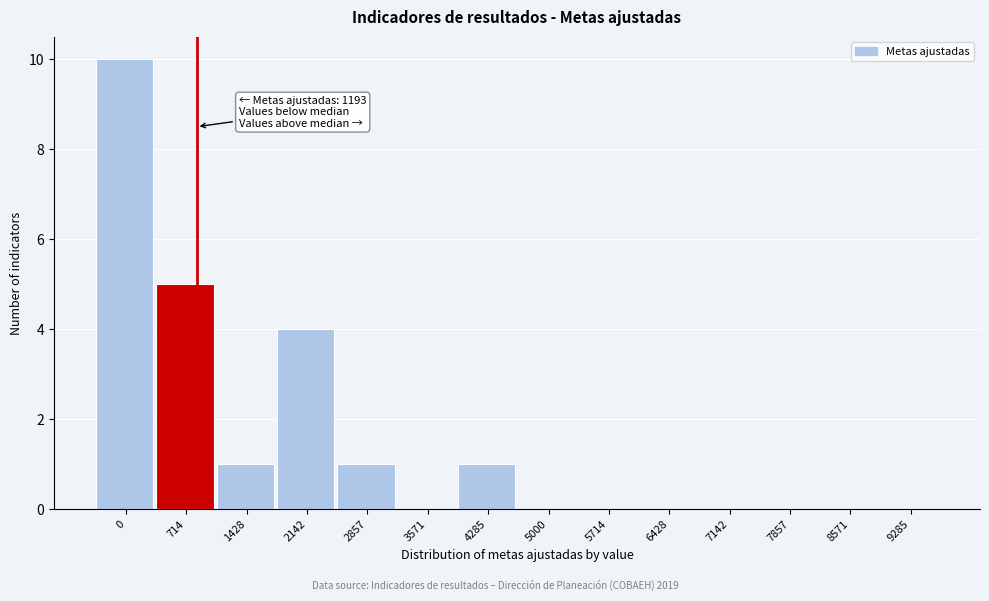

Reading right to left, list all the values displayed in this chart.

9285=0	8571=0	7857=0	7142=0	6428=0	5714=0	5000=0	4285=1	3571=0	2857=1	2142=4	1428=1	714=5	0=10